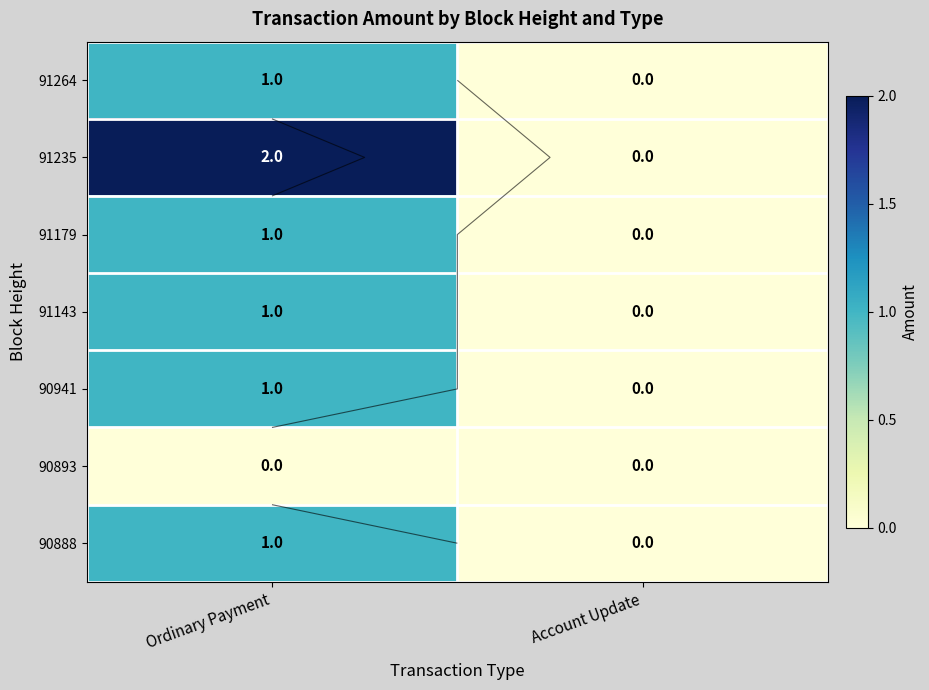

Which category has the highest value in the 91179 series?

Ordinary Payment